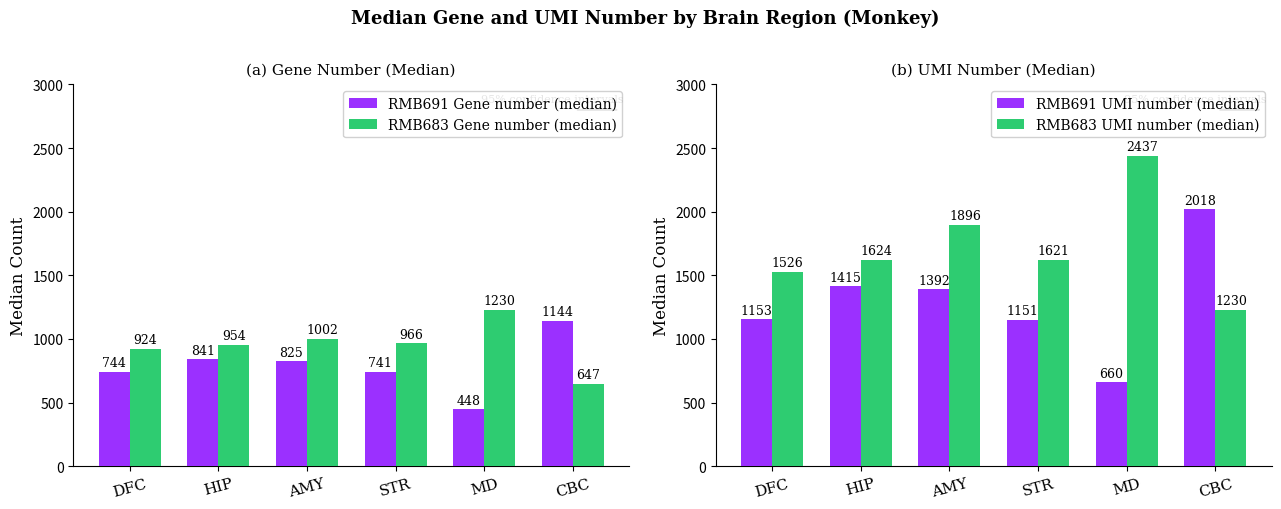

What value does the RMB683 Gene number (median) series have at AMY, to the nearest 10?

1000